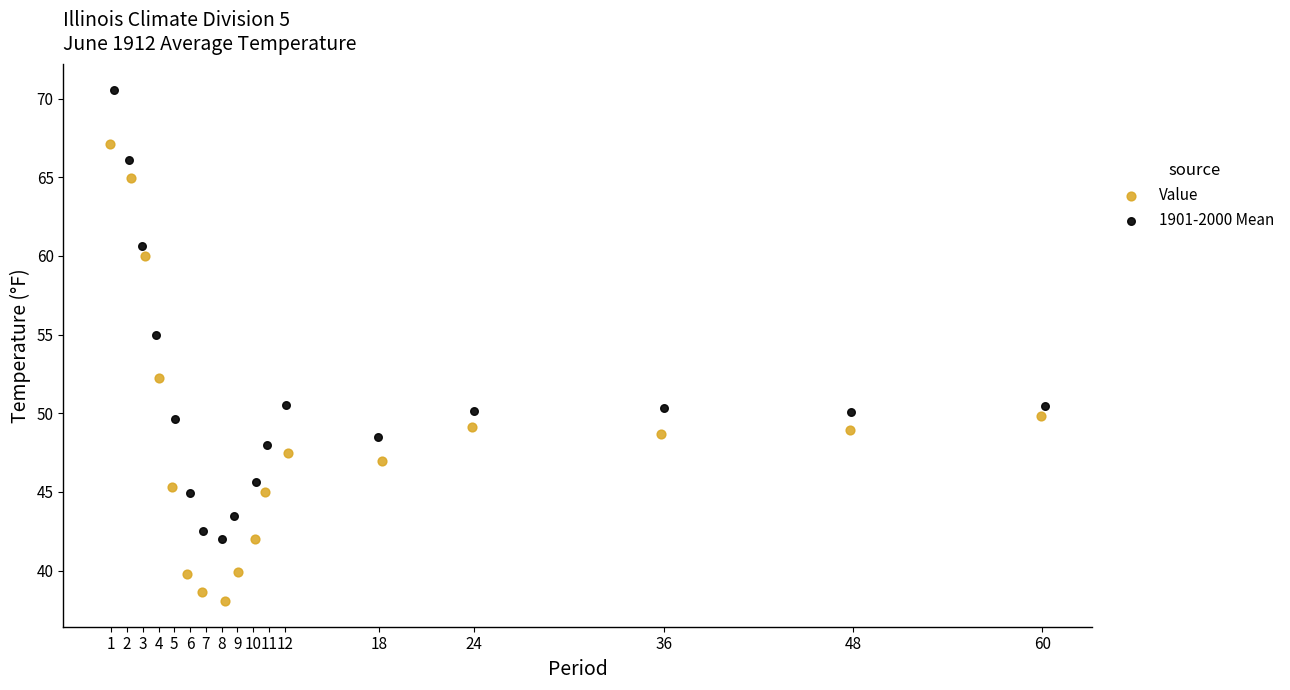

Which series has the largest Y range (max minus min)?

Value